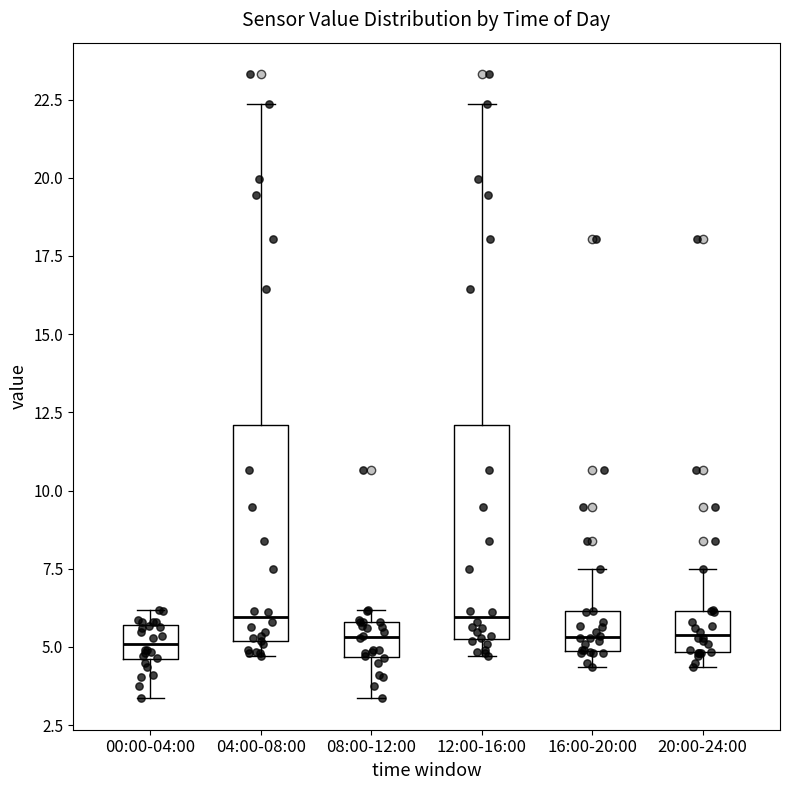

Reading left to right, transcribe this box plot: for each box, give where its median line is, the range the box spans, and where its two whiskers end, as read against the y-axis. The values are not printed on the chart, so give them approximately, as read against the axis.

00:00-04:00: median 5.0, box 4.5 to 5.5, whiskers 3.5 to 6.0
04:00-08:00: median 6.0, box 5.0 to 12.0, whiskers 4.5 to 22.5
08:00-12:00: median 5.5, box 4.5 to 6.0, whiskers 3.5 to 6.0 (just above the box's upper edge)
12:00-16:00: median 6.0, box 5.5 to 12.0, whiskers 4.5 to 22.5
16:00-20:00: median 5.5, box 5.0 to 6.0, whiskers 4.5 to 7.5
20:00-24:00: median 5.5, box 5.0 to 6.0, whiskers 4.5 to 7.5